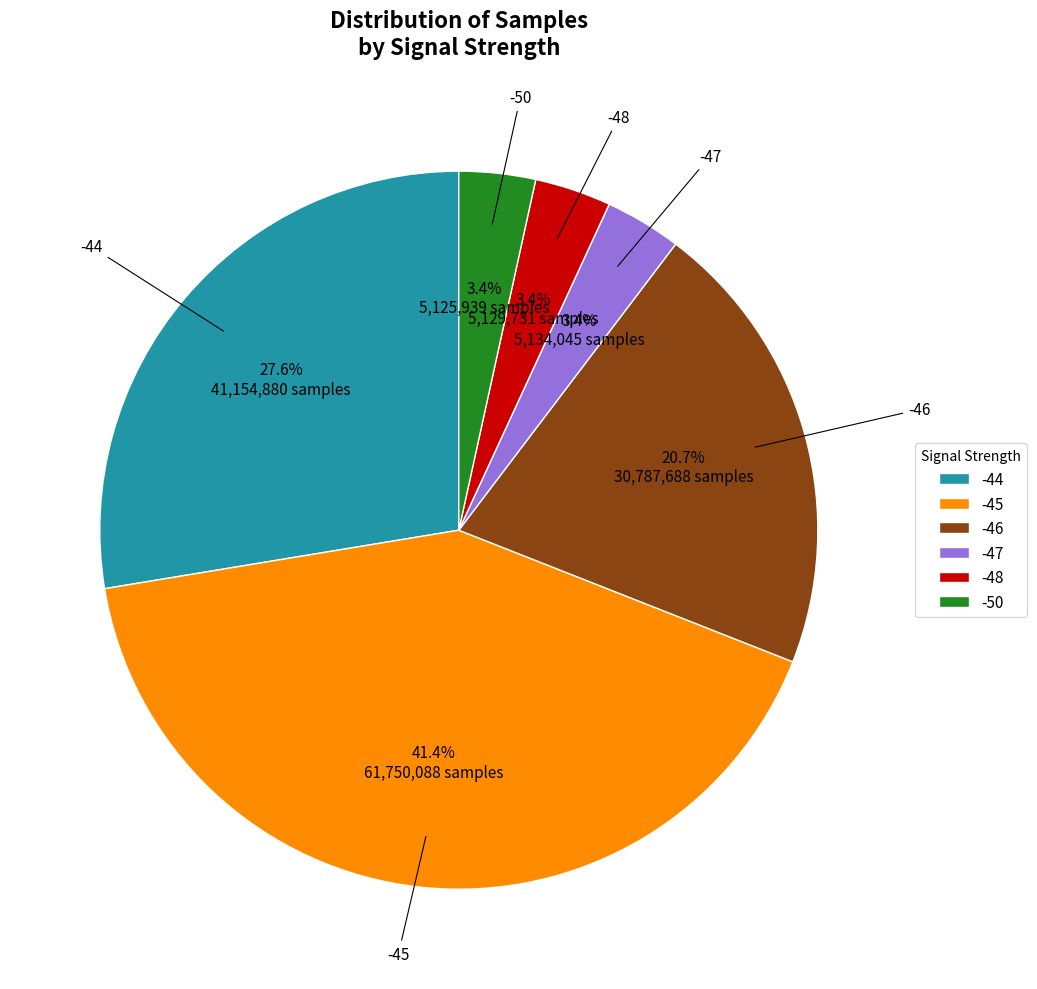

What percentage is the -44 slice, to the nearest percent?

28%